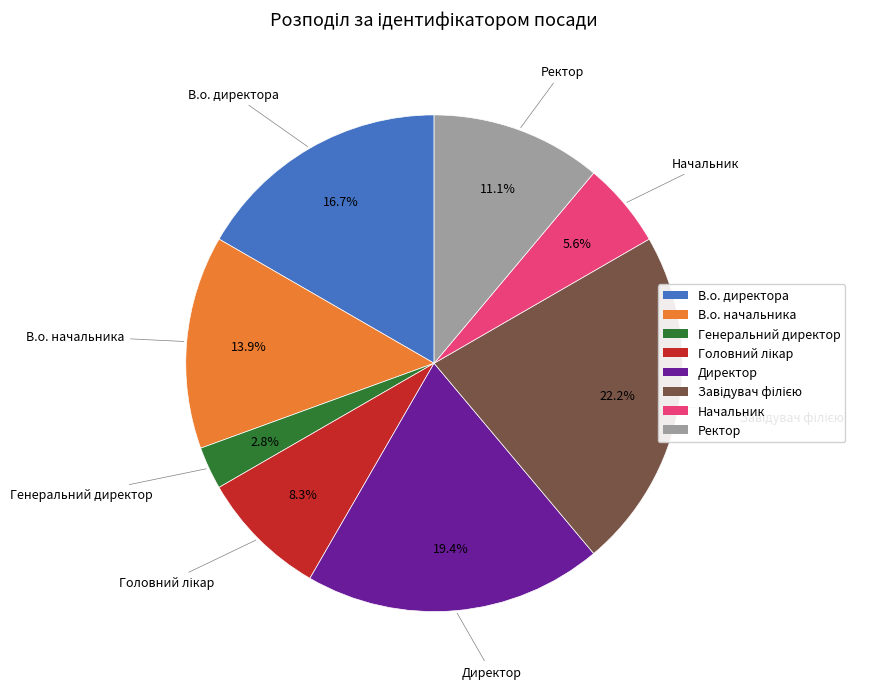

Is the sum of Директор and Начальник greater than half?

No